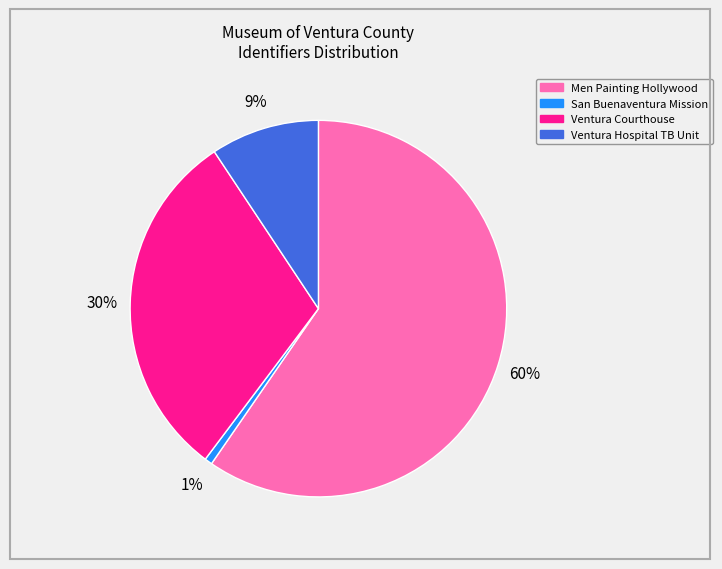

Do San Buenaventura Mission and Ventura Hospital TB Unit together represent more than half of the pie?

No